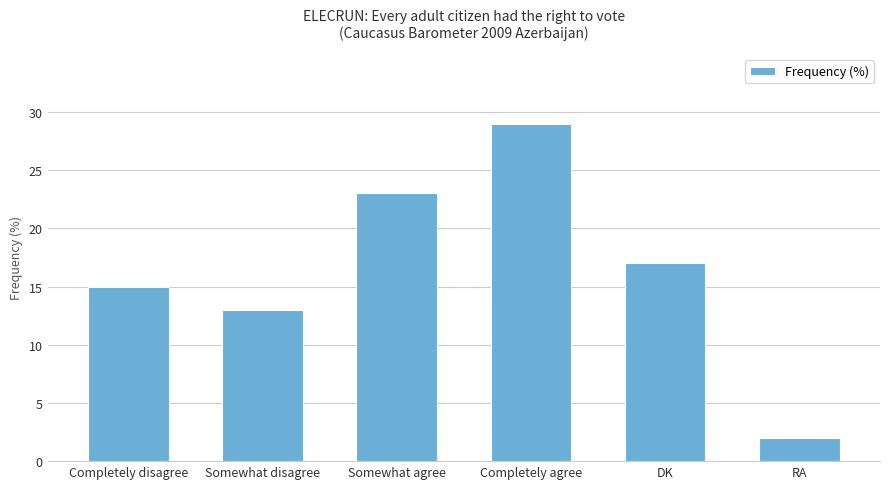

What is the ratio of the value at DK to the value at RA?

8.5